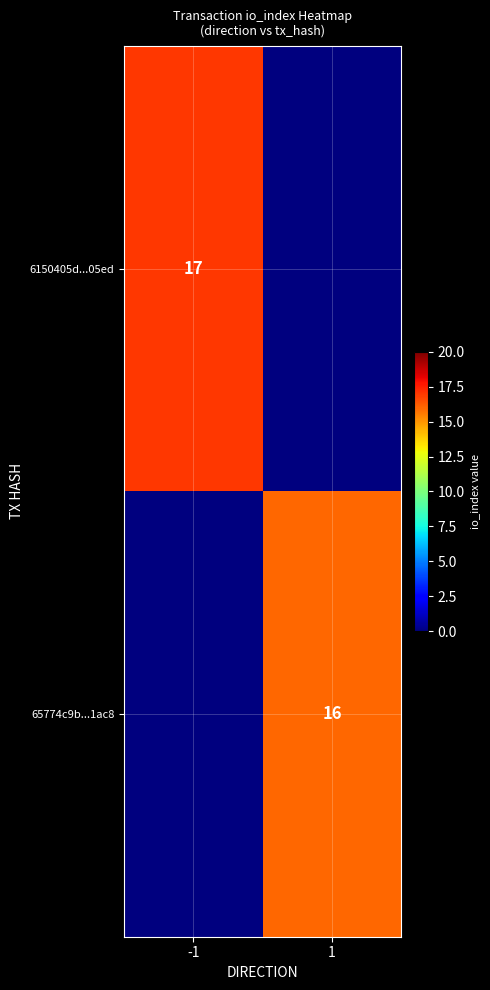

At which category is the sum across all series the highest?

-1